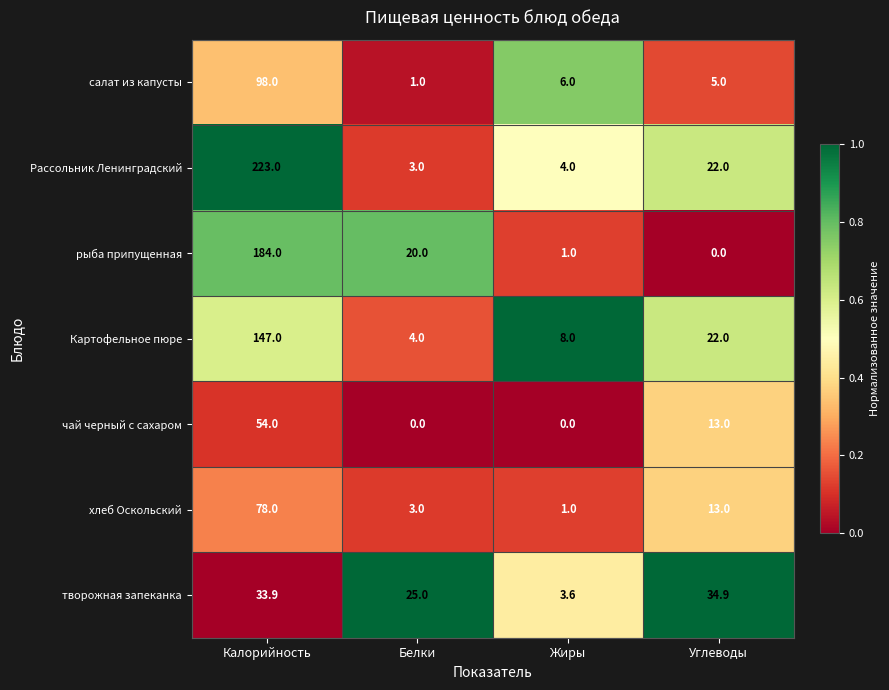

At which label does салат из капусты reach its minimum?

Белки